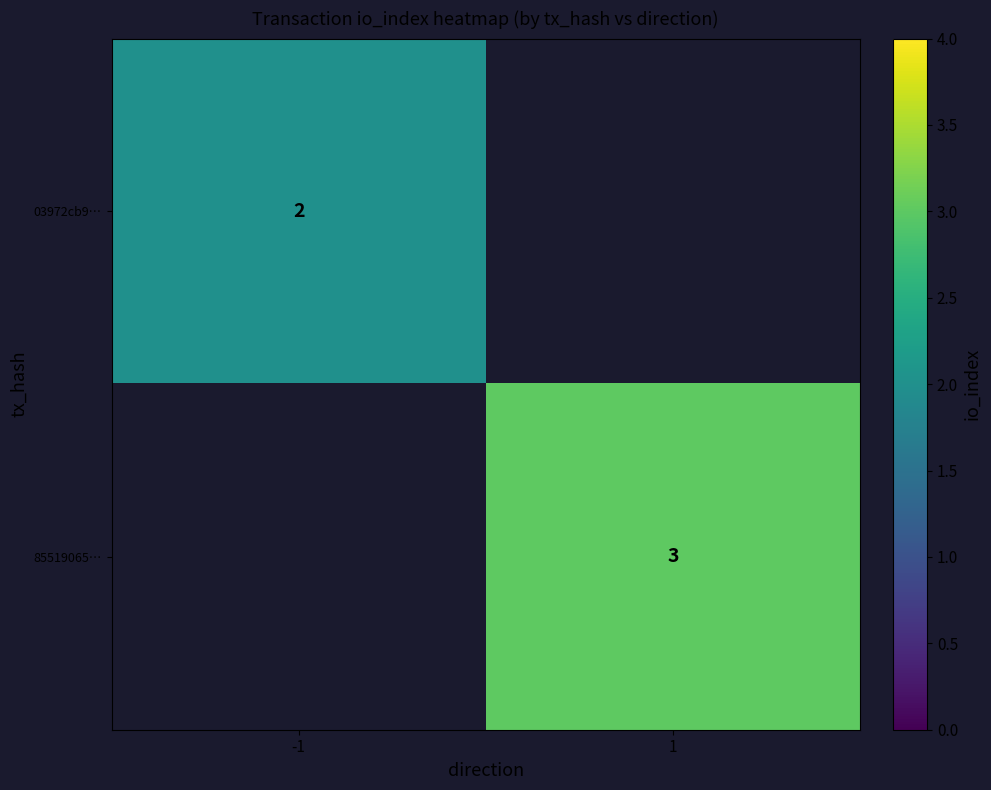

Which label corresponds to the largest value in the chart?

1